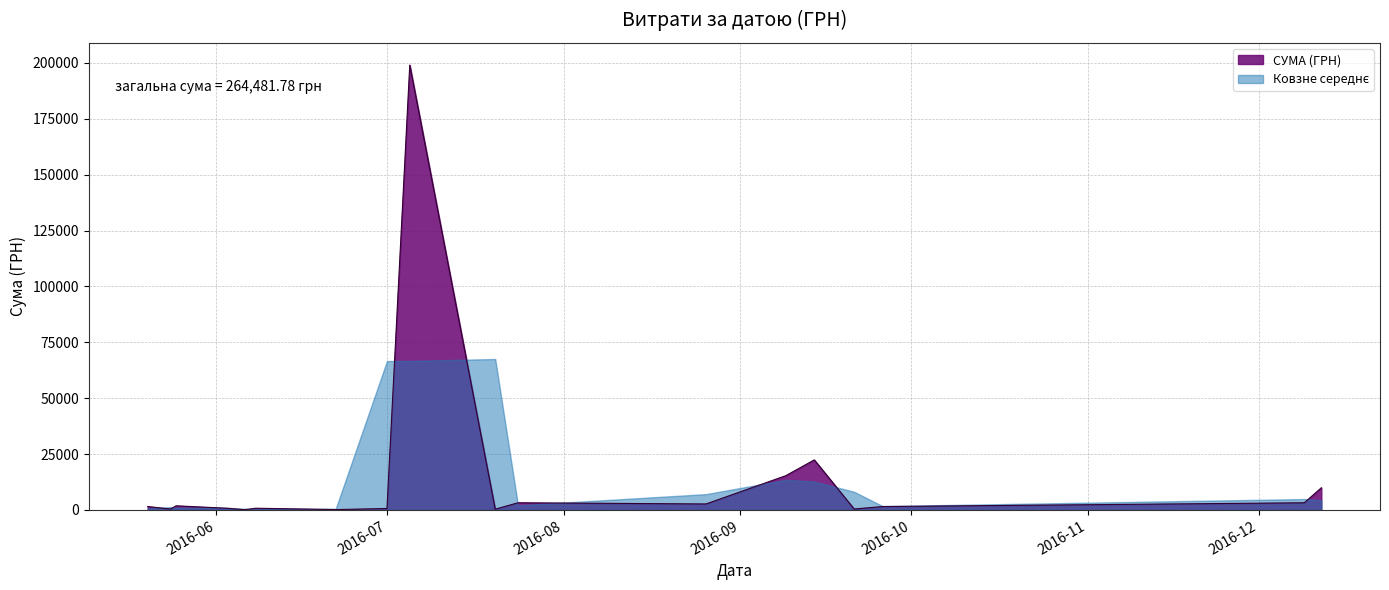

At which category does the chart reach its minimum across all series?

6